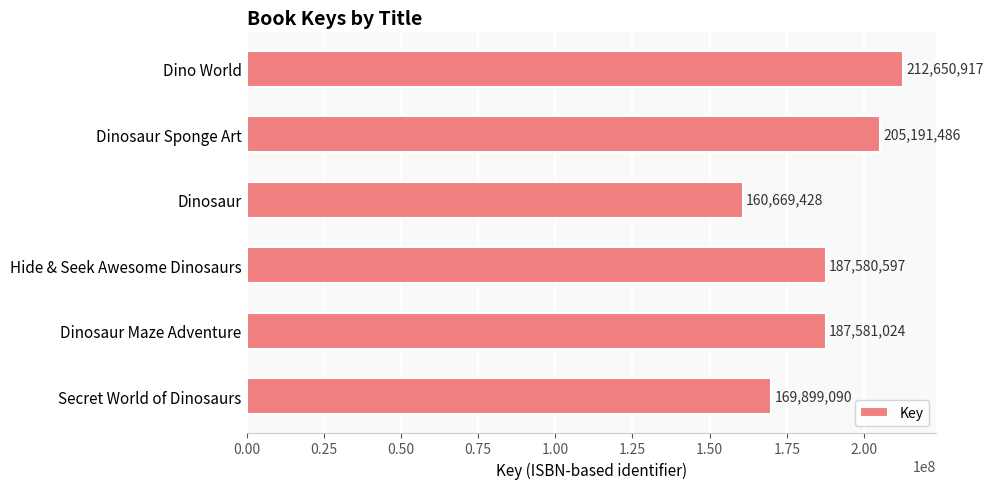

What position from the bottom is Hide & Seek Awesome Dinosaurs?

3